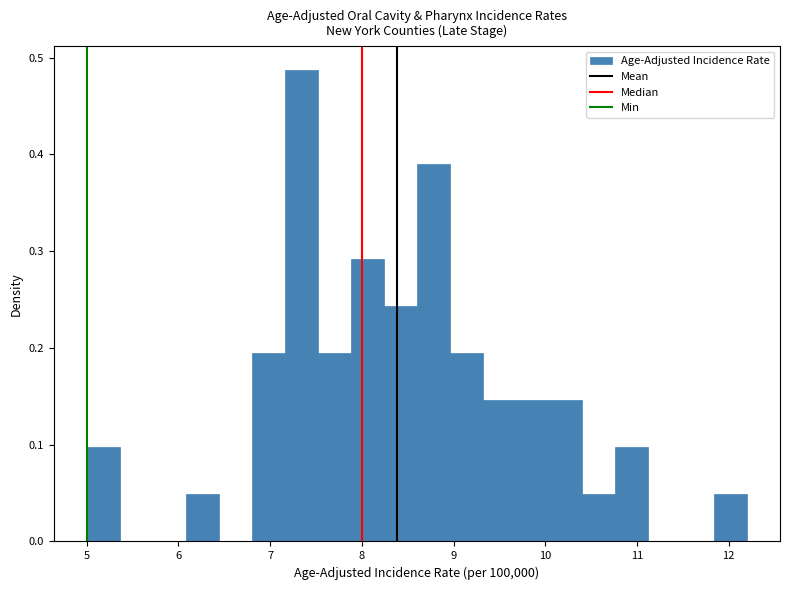

Read against the x-axis, roughly where is the centre of the tallest bar?

7.3